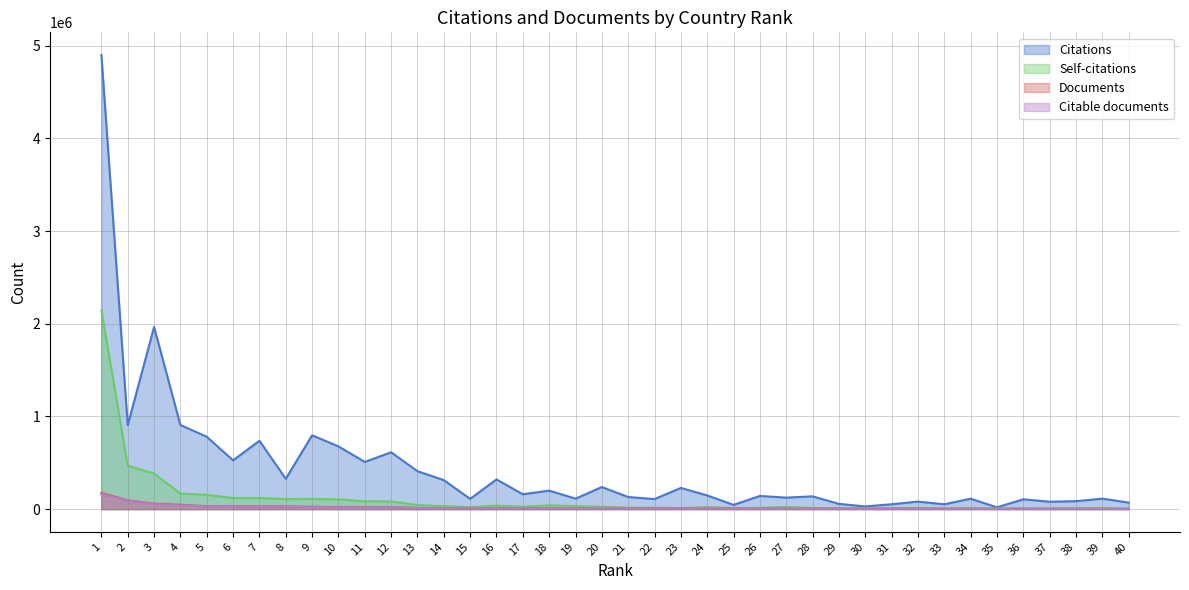

True or false: Documents has more than 0 interior local peaks.

False